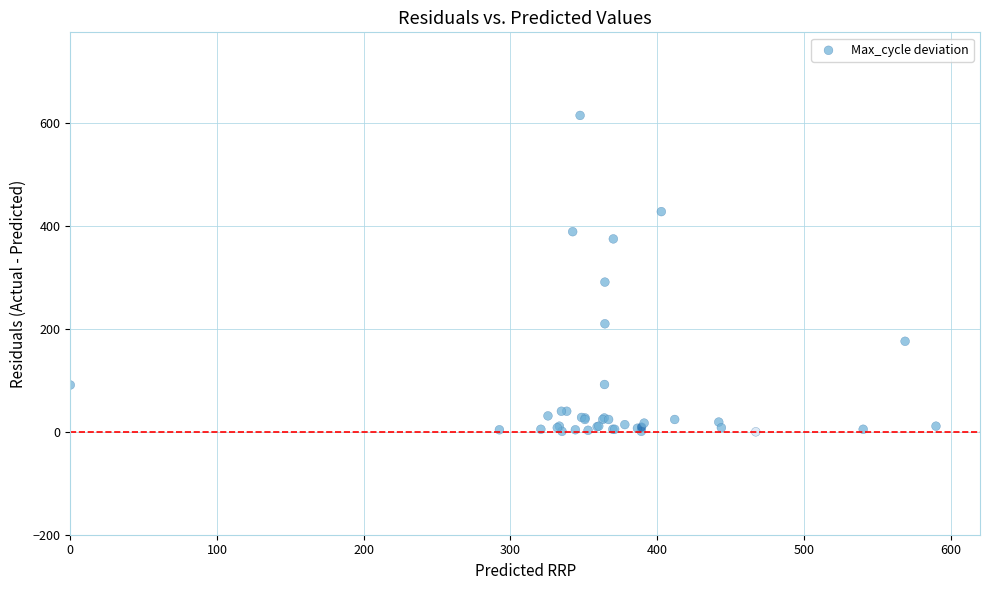

What Y value in the scatter plot is closest to 307?

291